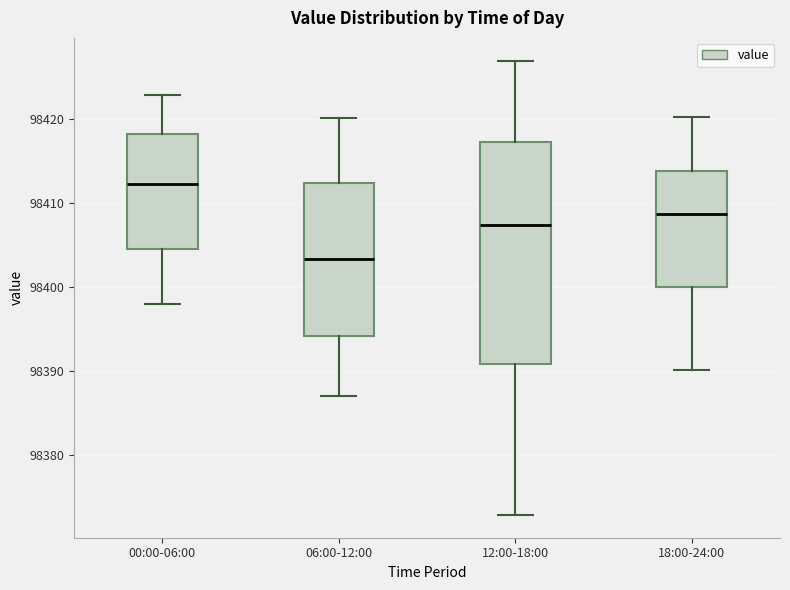

Comparing the boxes themselves (not the whiskers), which one is the tallest?

12:00-18:00